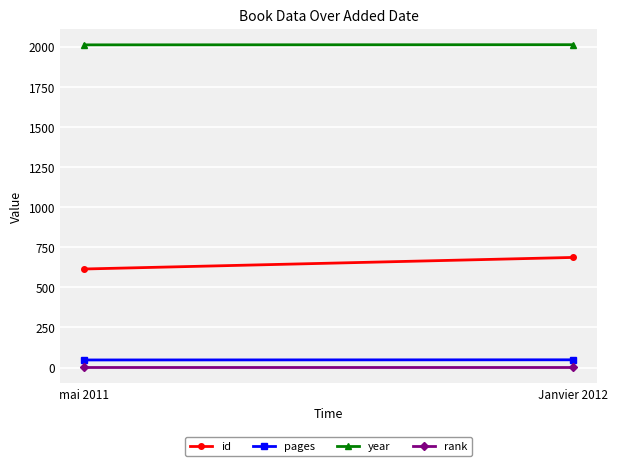

Between Janvier 2012 and mai 2011, which is larger?

Janvier 2012